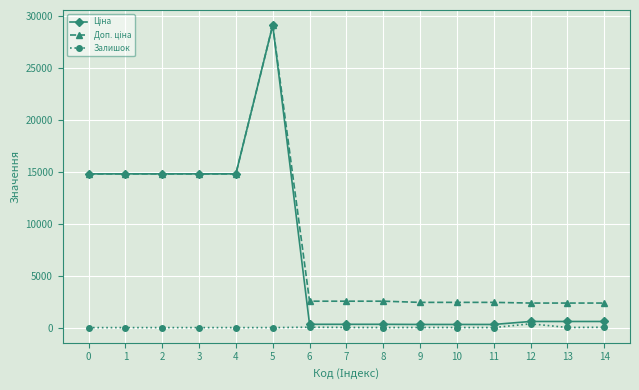

What is the total value across all series at 2?

29635.2